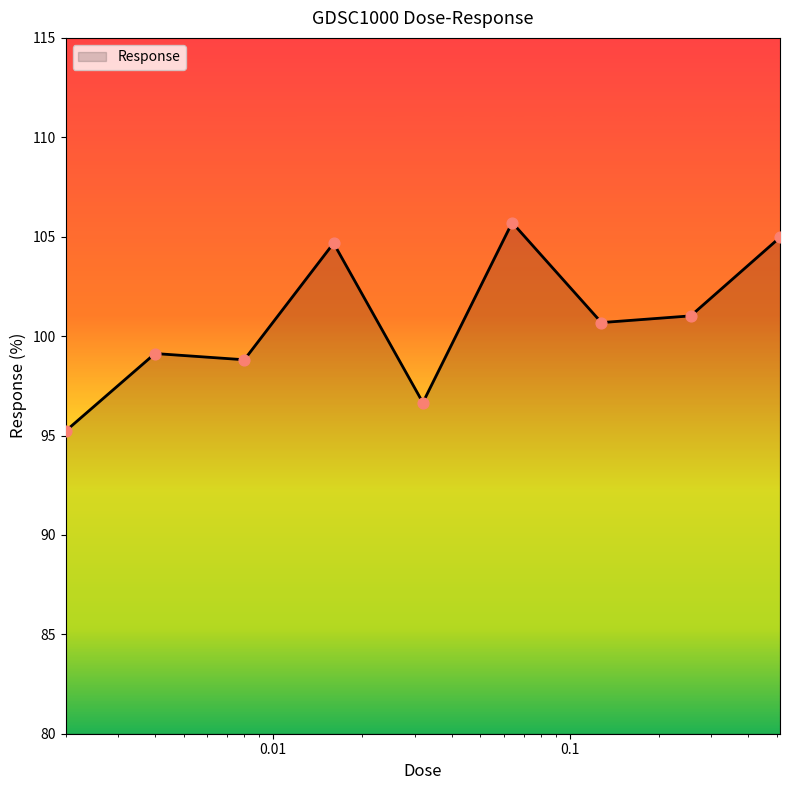

What is the minimum value shown in the chart?

95.2